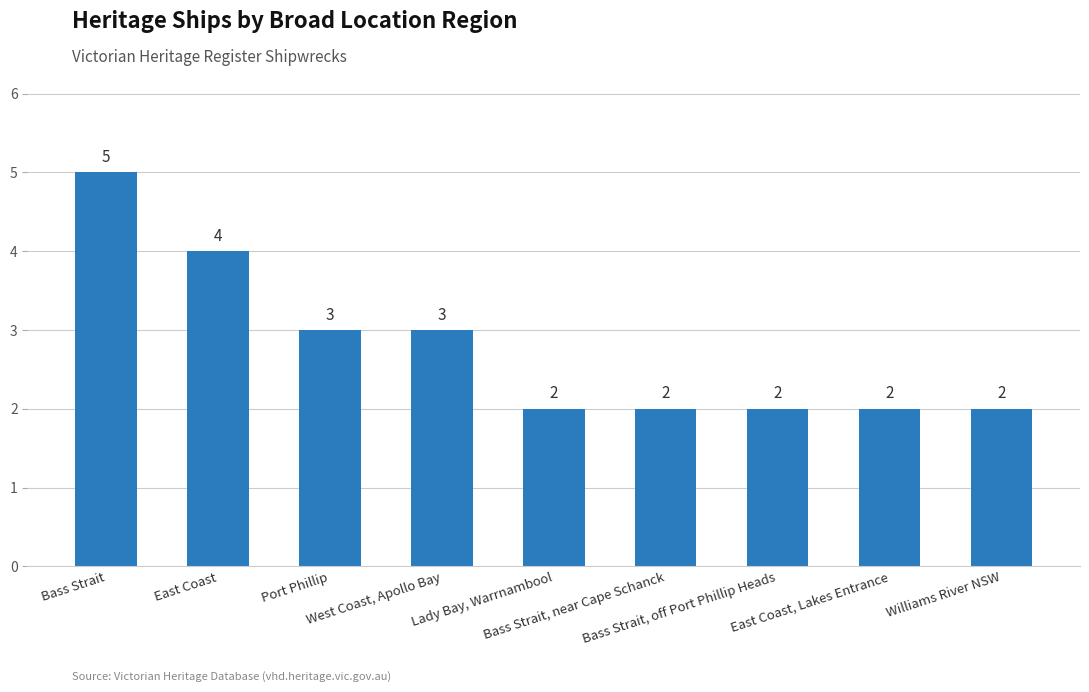

What is the value of the 8th bar from the left?

2